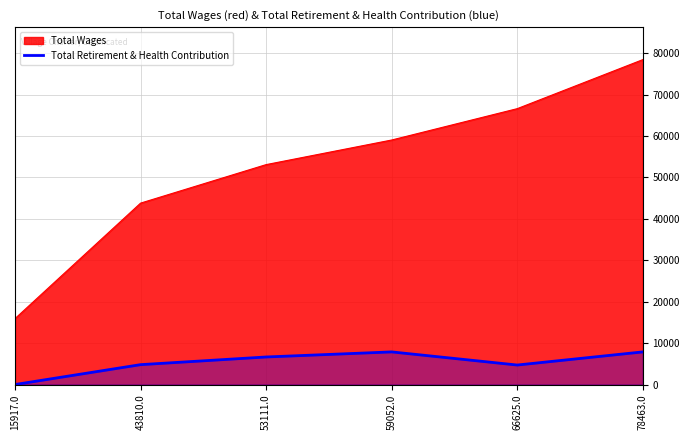

True or false: the data shows 6654 at 53111.0.

True